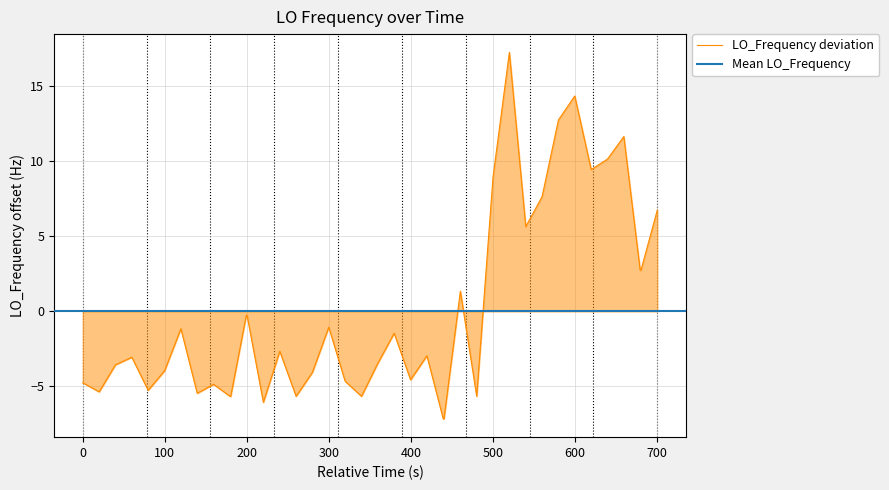

What is the highest value of the LO_Frequency deviation series?

17.2